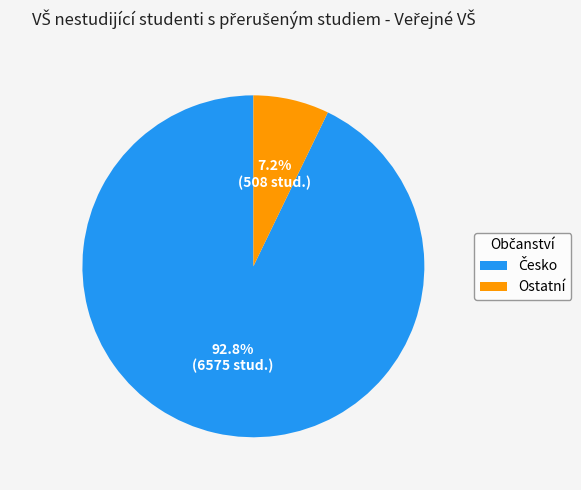

Does any single category account for the majority?

Yes